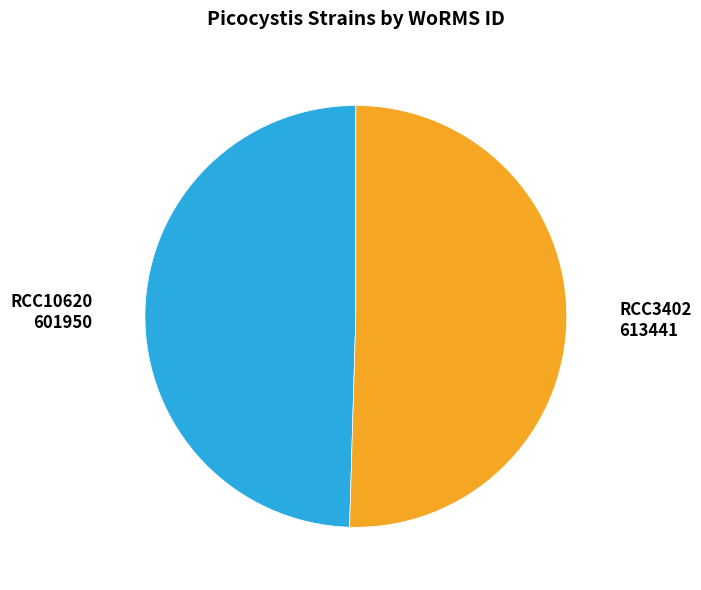

Rank the categories by value from highest to lowest.

RCC3402, RCC10620